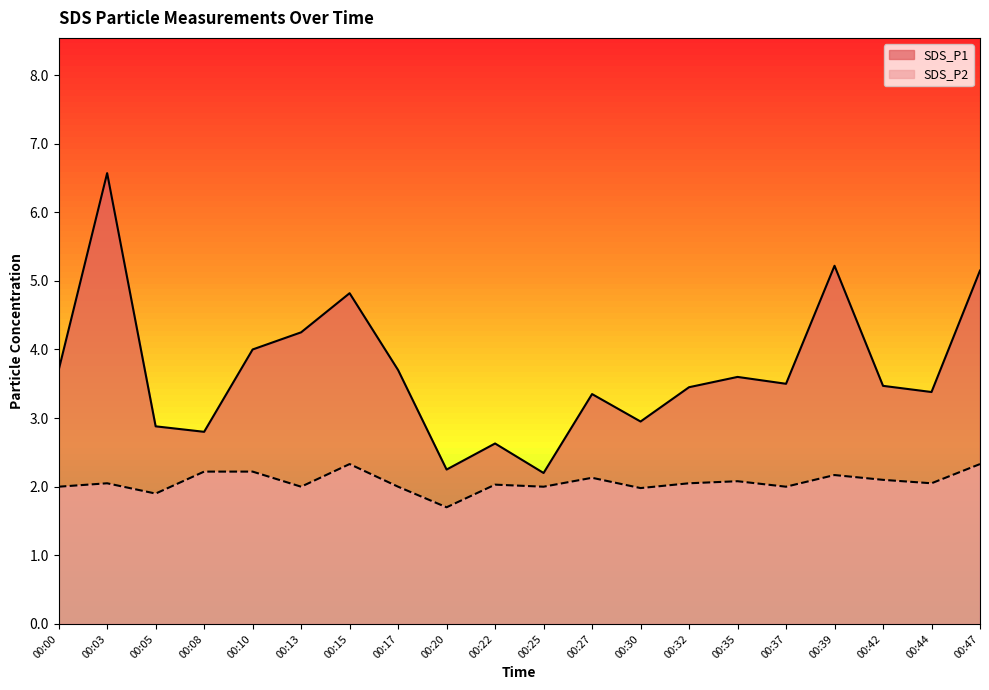

How many values in the SDS_P2 series are below 2?

3